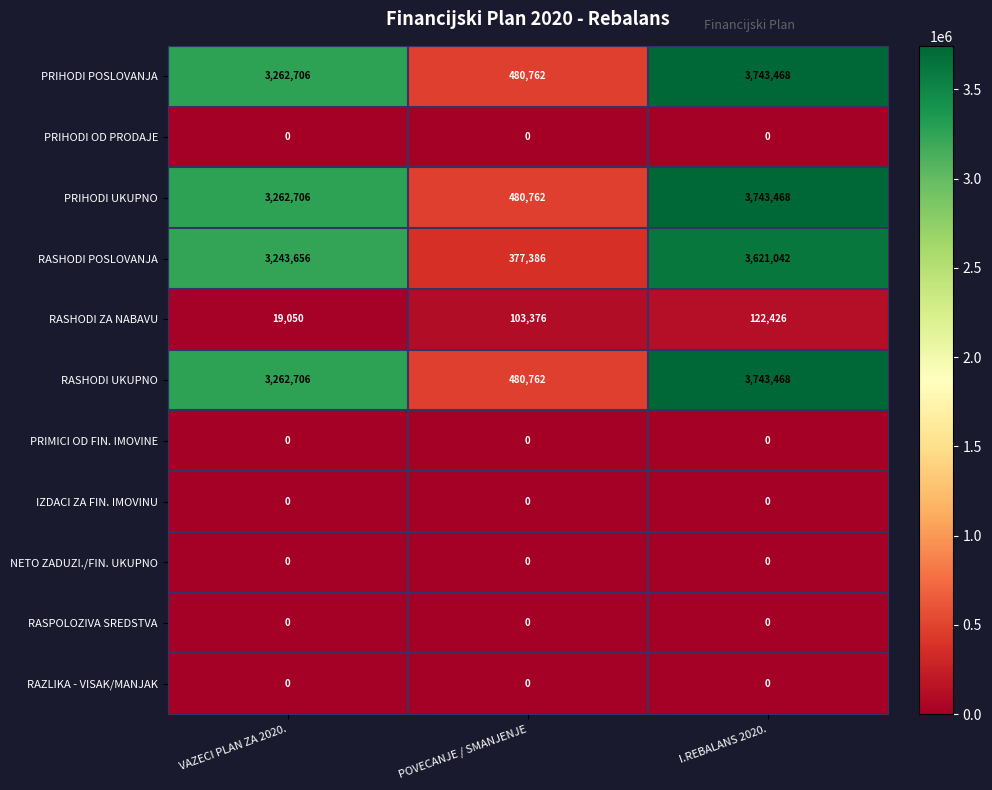

The value of RAZLIKA - VISAK/MANJAK at POVECANJE / SMANJENJE is 0. True or false?

True